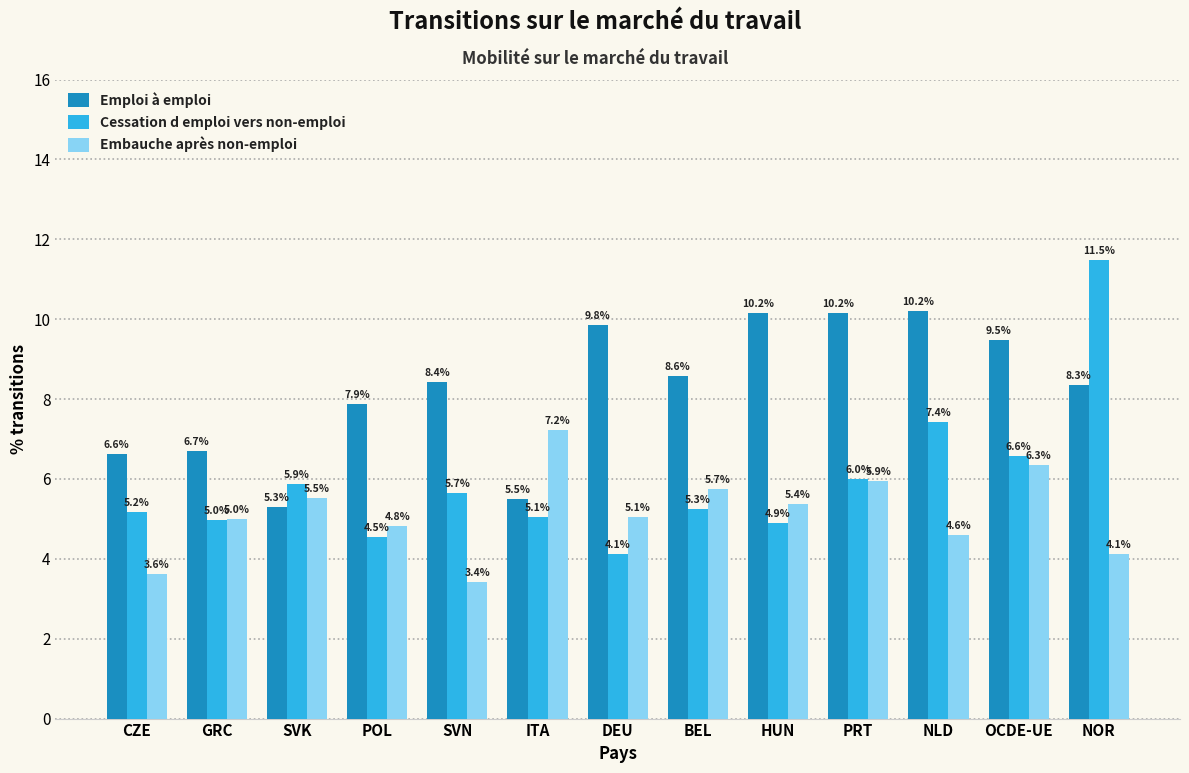

Reading left to right, extract all data points from this chart.

Emploi à emploi: CZE=6.6	GRC=6.7	SVK=5.3	POL=7.9	SVN=8.4	ITA=5.5	DEU=9.8	BEL=8.6	HUN=10.2	PRT=10.2	NLD=10.2	OCDE-UE=9.5	NOR=8.3
Cessation d emploi vers non-emploi: CZE=5.2	GRC=5.0	SVK=5.9	POL=4.5	SVN=5.7	ITA=5.1	DEU=4.1	BEL=5.3	HUN=4.9	PRT=6.0	NLD=7.4	OCDE-UE=6.6	NOR=11.5
Embauche après non-emploi: CZE=3.6	GRC=5.0	SVK=5.5	POL=4.8	SVN=3.4	ITA=7.2	DEU=5.1	BEL=5.7	HUN=5.4	PRT=5.9	NLD=4.6	OCDE-UE=6.3	NOR=4.1